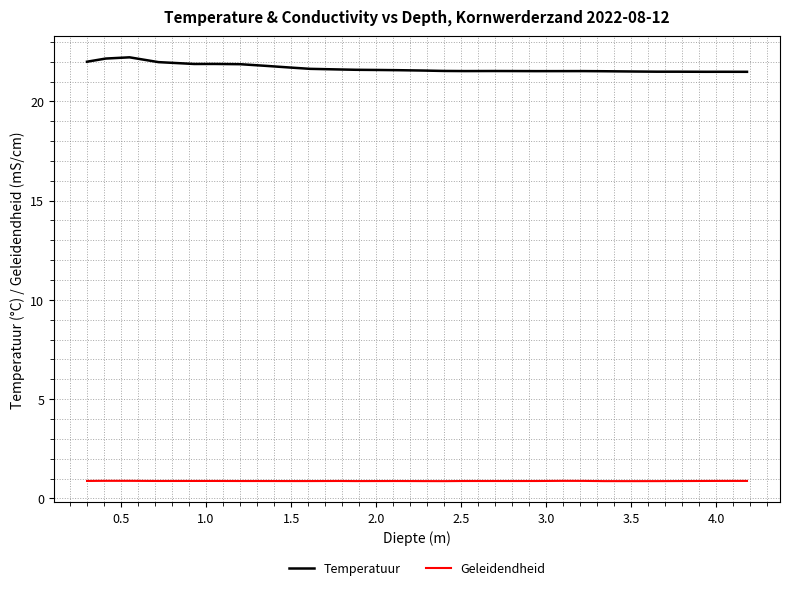

What is the minimum value shown in the chart?

0.9